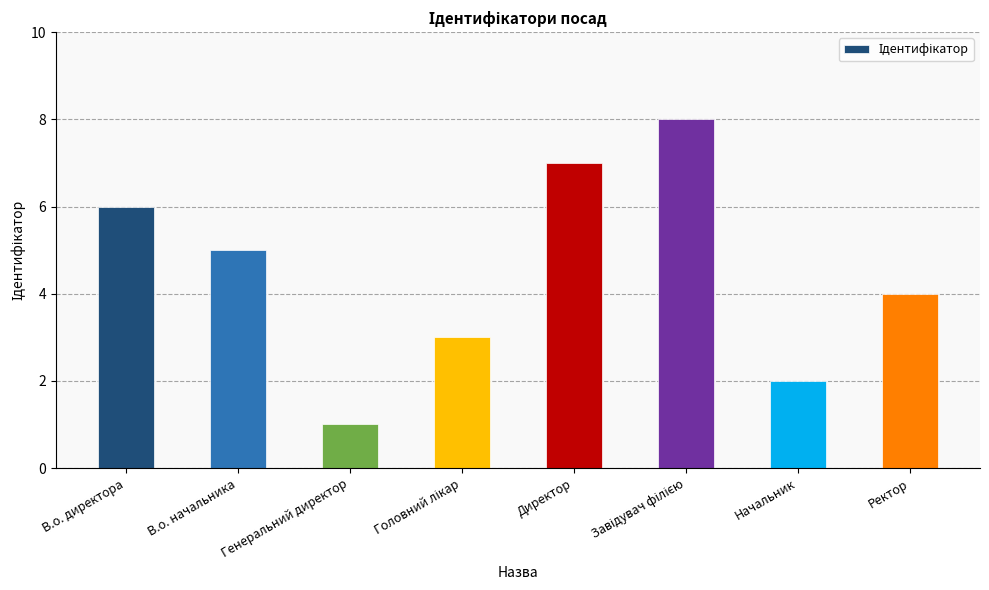

What is the maximum value shown in the chart?

8